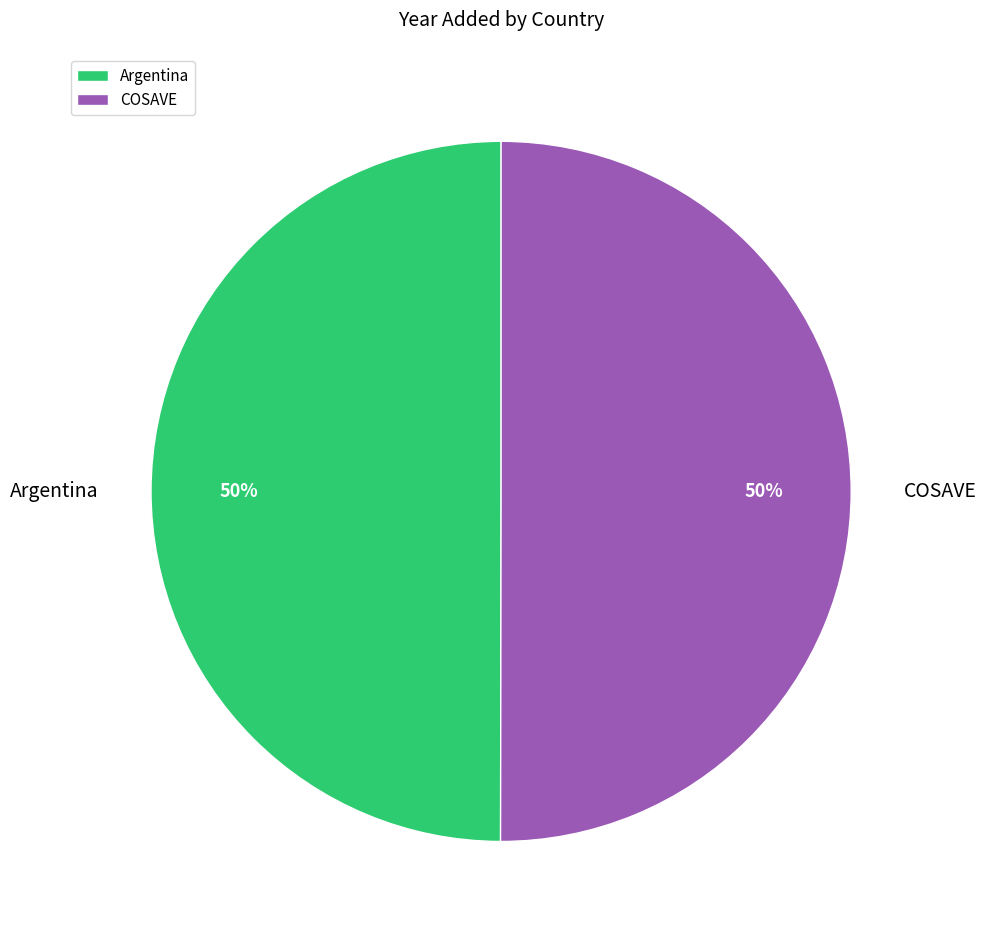

Is the sum of COSAVE and Argentina greater than half?

Yes